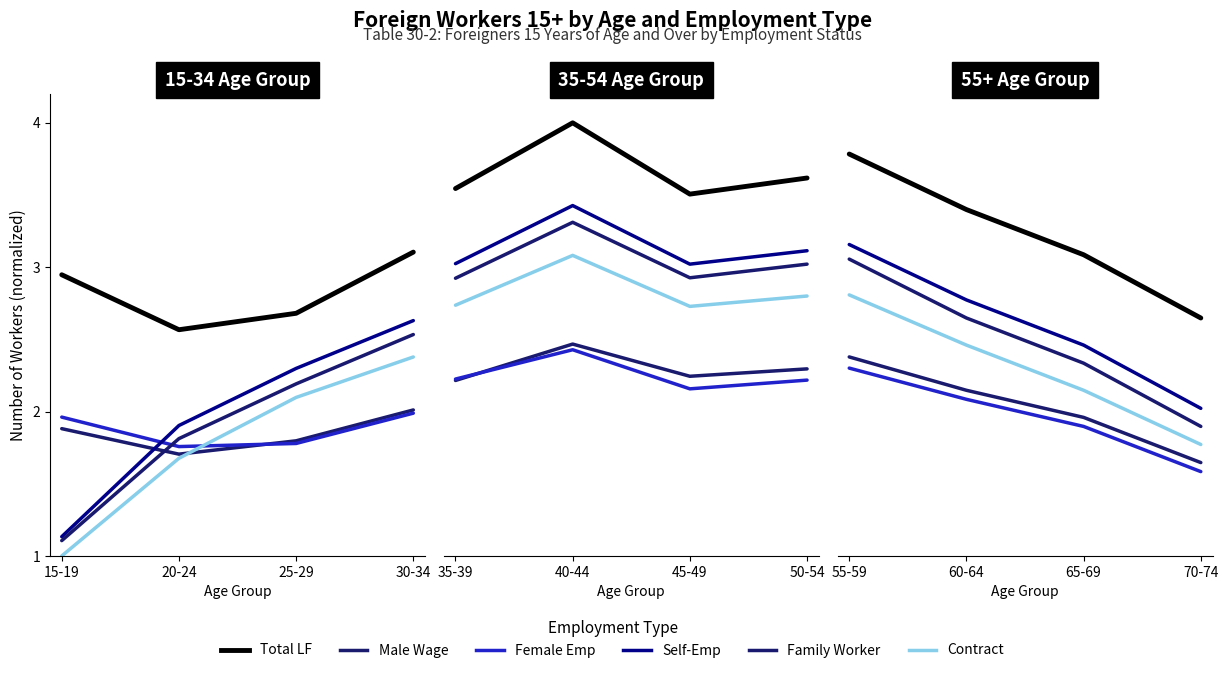

True or false: col_22 (Female emp) has more than 1 interior local peaks.

False